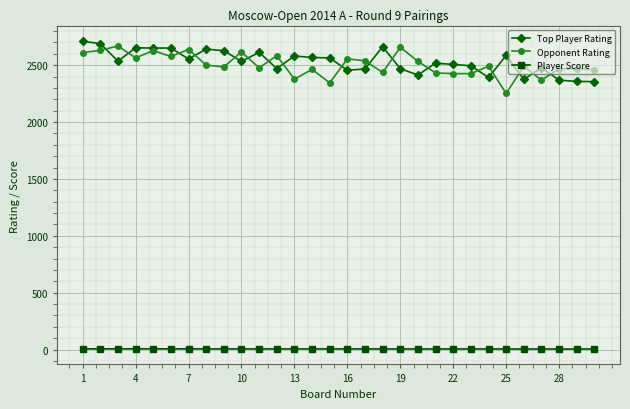

True or false: Top Player Rating and Player Score cross at least once.

False